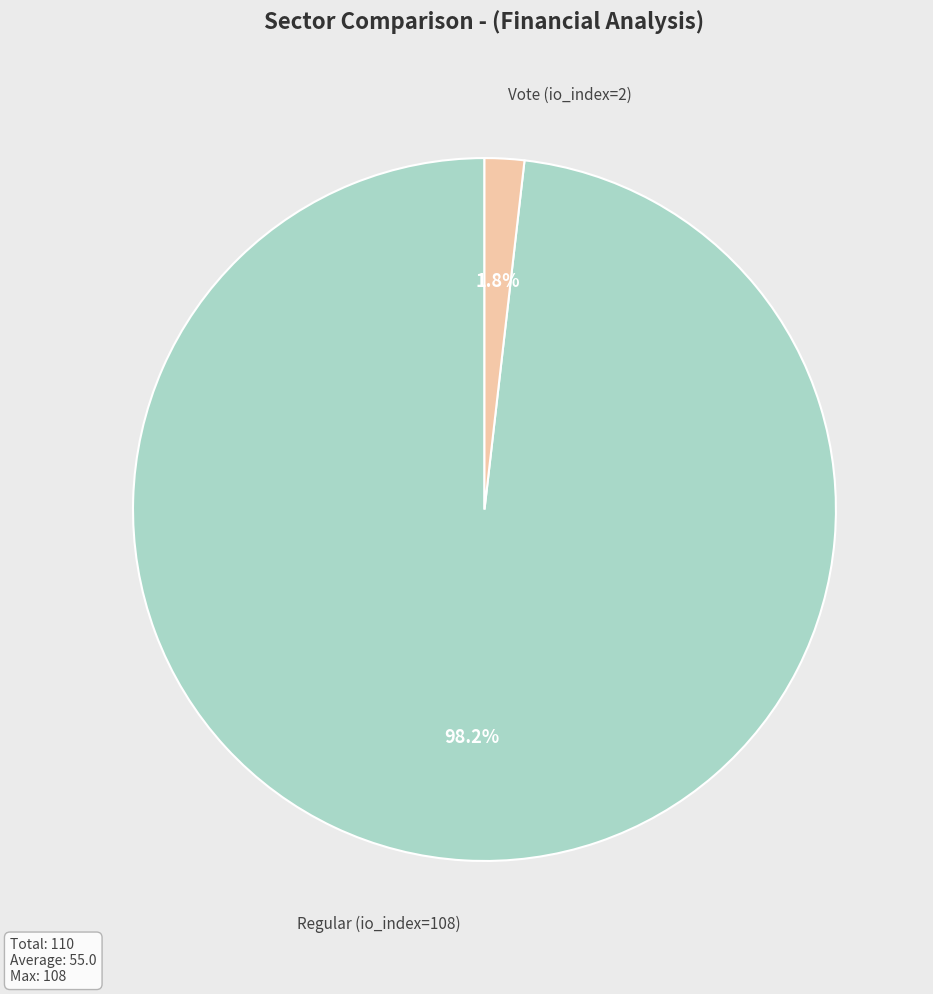

Is there a majority slice in this chart?

Yes